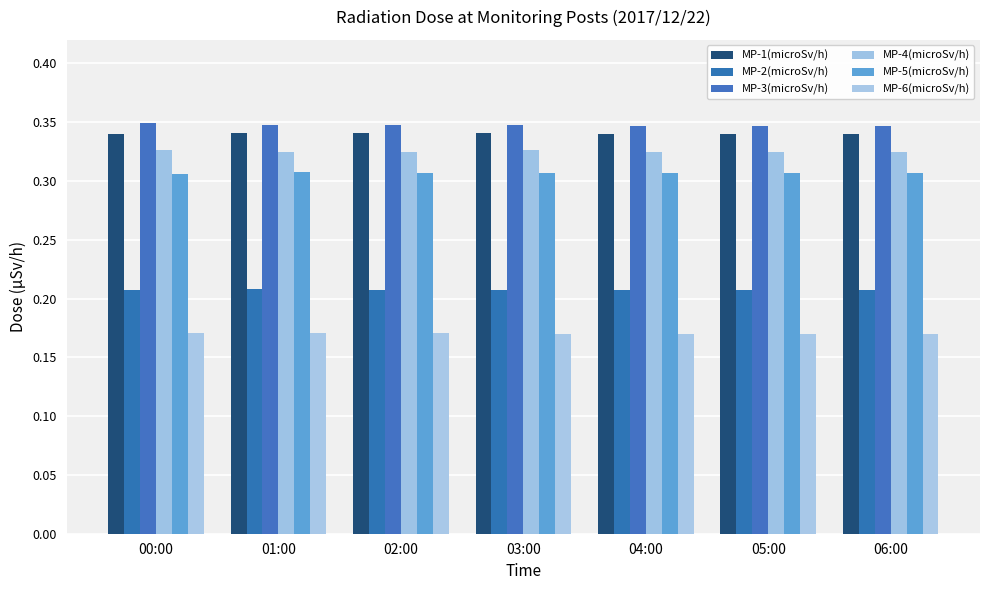

How many data points does each series have?

7